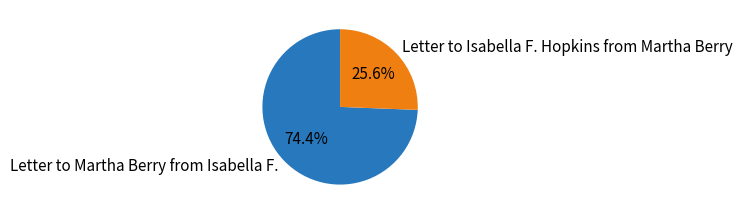

True or false: Letter to Isabella F. Hopkins from Martha Berry accounts for 11% of the total.

False